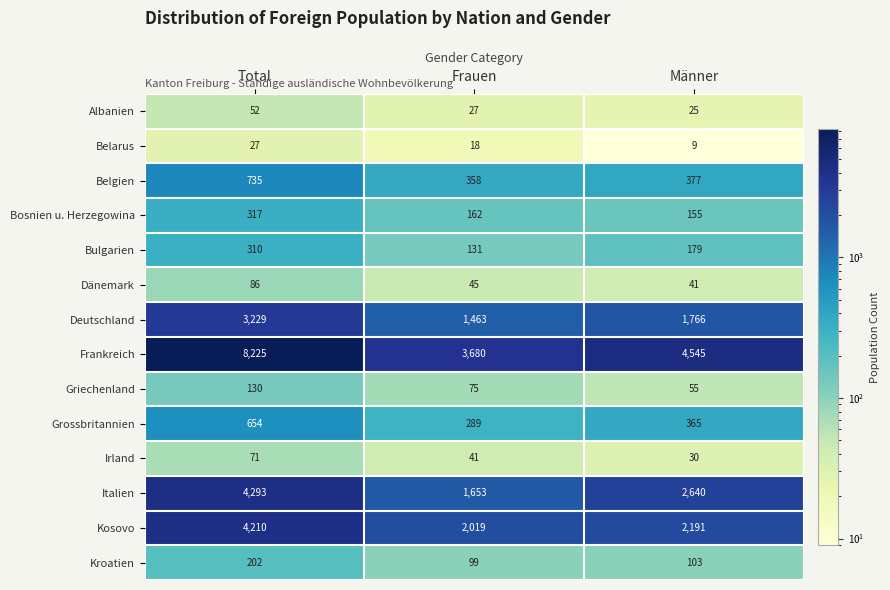

At Männer, list the series in order from smallest to largest.

Belarus, Albanien, Irland, Dänemark, Griechenland, Kroatien, Bosnien u. Herzegowina, Bulgarien, Grossbritannien, Belgien, Deutschland, Kosovo, Italien, Frankreich